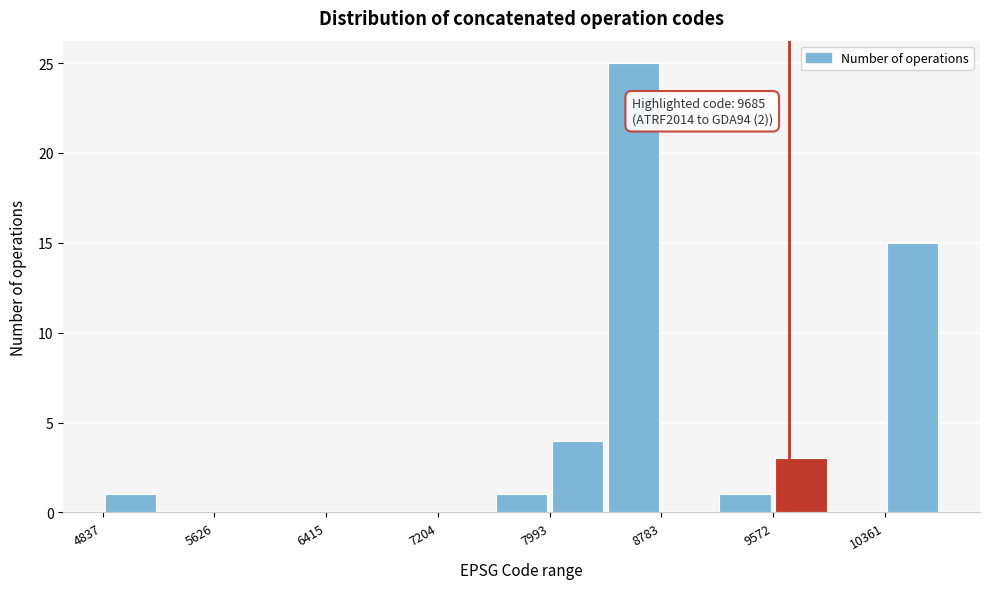

Around what value on the x-axis is the tallest bar? Give the approximate position of its centre, as read against the axis.

8600